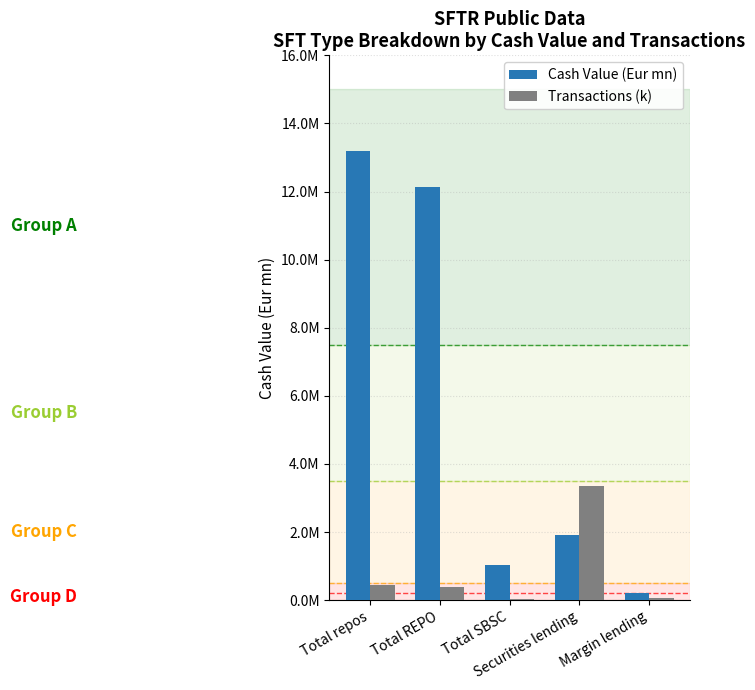

List the labels in order of Transactions (k) value, smallest first.

Total SBSC, Margin lending, Total REPO, Total repos, Securities lending